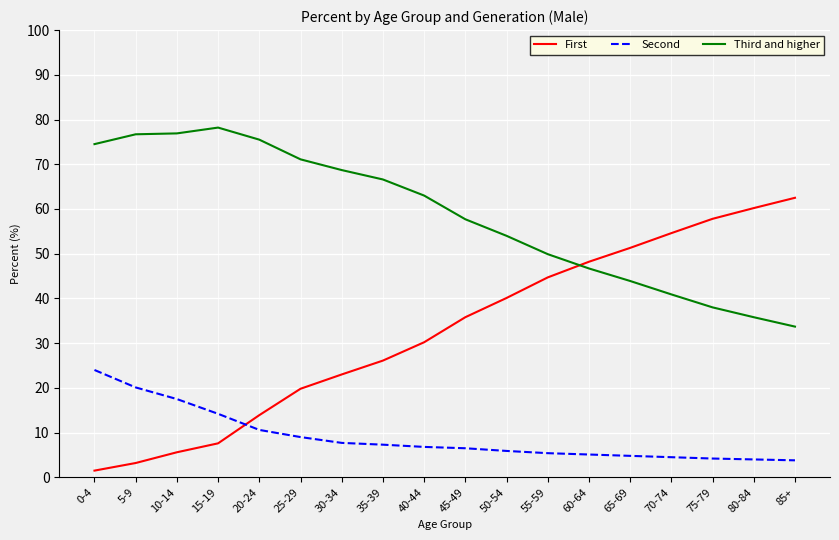

What are all the series names shown in the legend?

First, Second, Third and higher